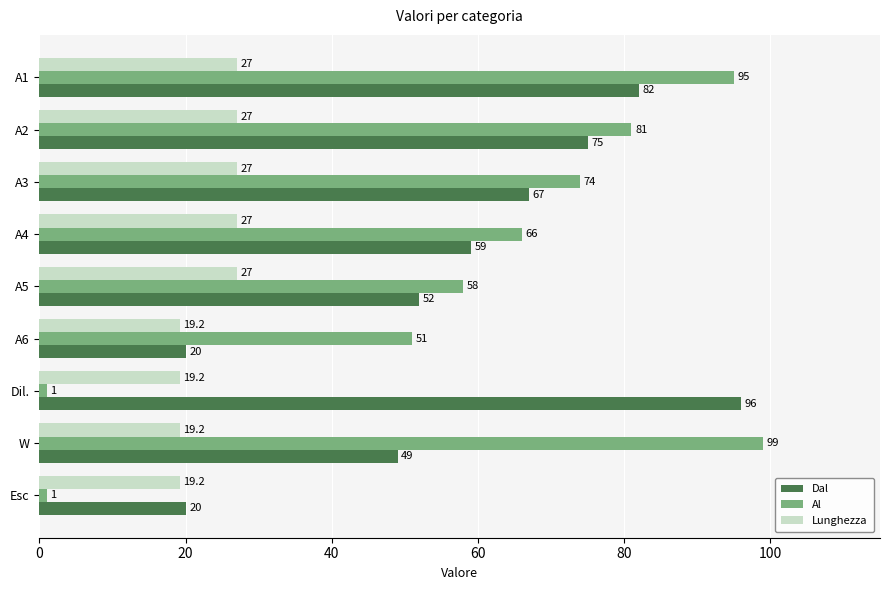

What is the average value of the Lunghezza series?

23.5